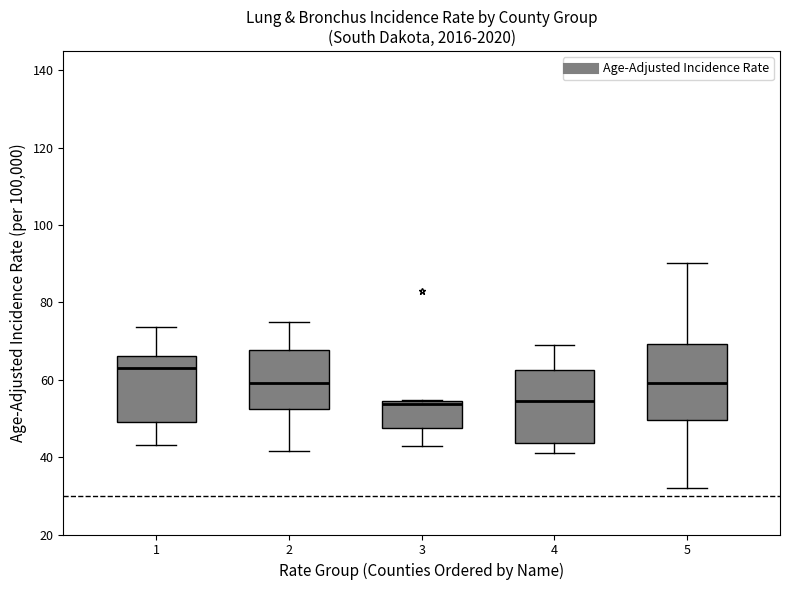

Reading left to right, read every box against the y-axis: the position of its median line, the range the box covers, and the ends of its whiskers. The values are not printed on the chart, so give them approximately, as read against the axis.

1: median 64, box 50 to 66, whiskers 44 to 74
2: median 60, box 52 to 68, whiskers 42 to 76
3: median 54 (just below the box's upper edge), box 48 to 54, whiskers 44 to 54
4: median 54, box 44 to 62, whiskers 42 to 70
5: median 60, box 50 to 70, whiskers 32 to 90